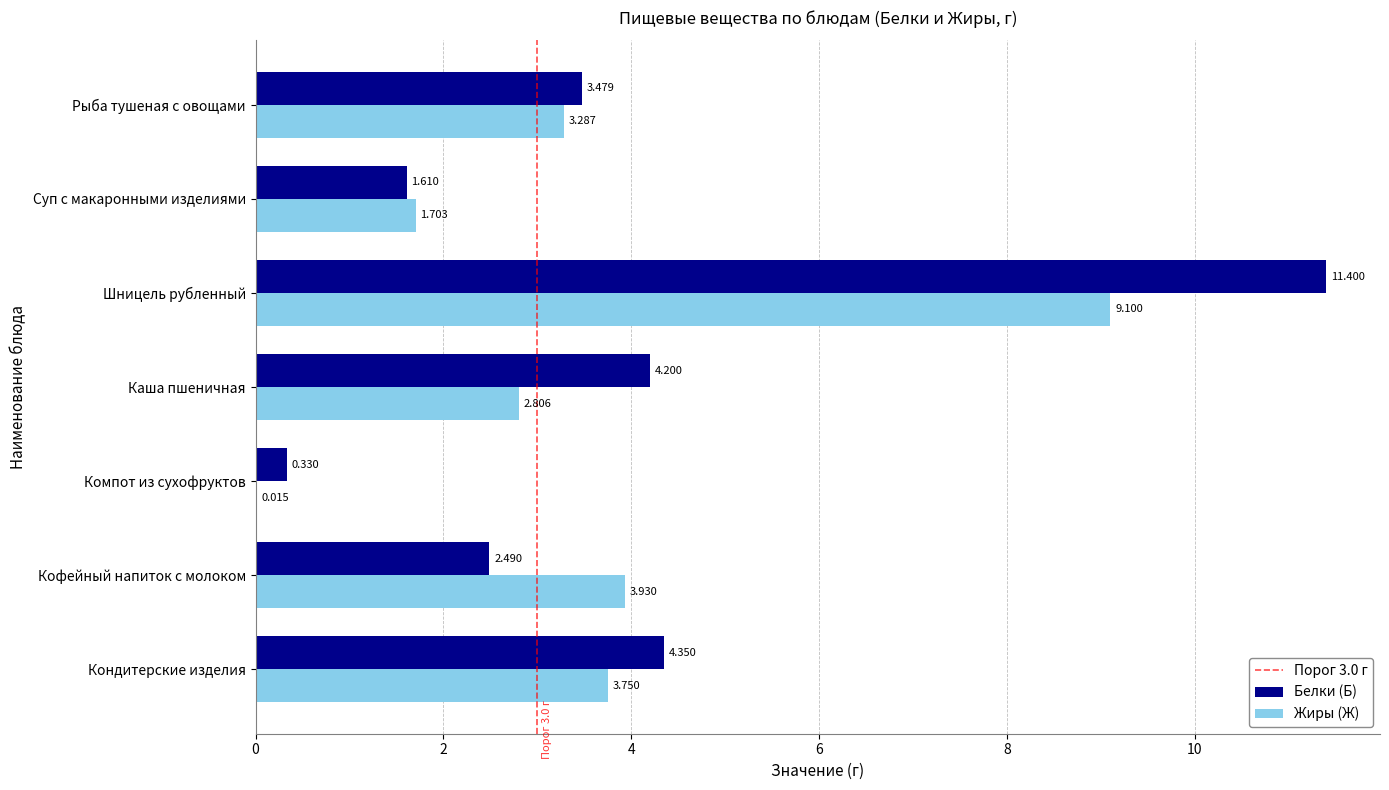

What is the maximum value for Жиры (Ж)?

9.1